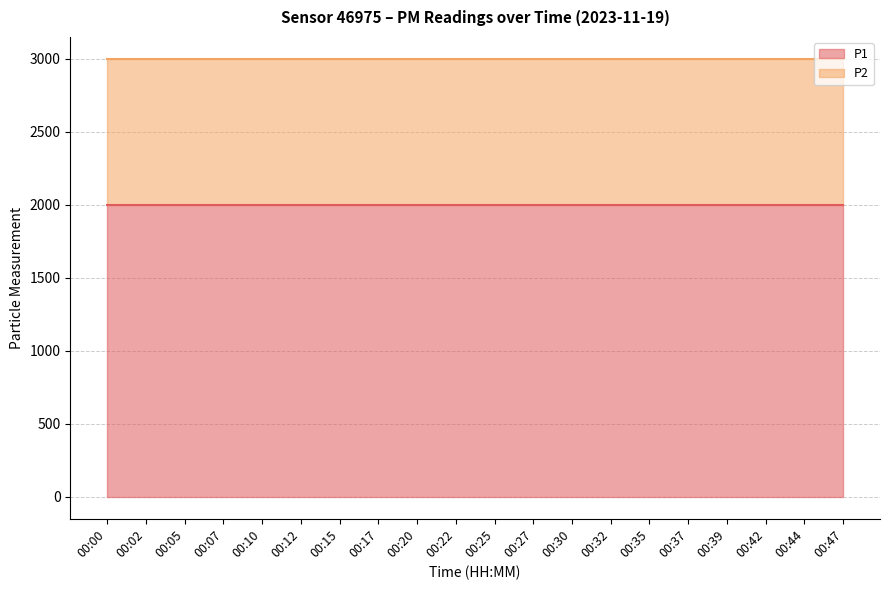

Is the value of P1 at 00:30 greater than the value of P2 at 00:00?

Yes